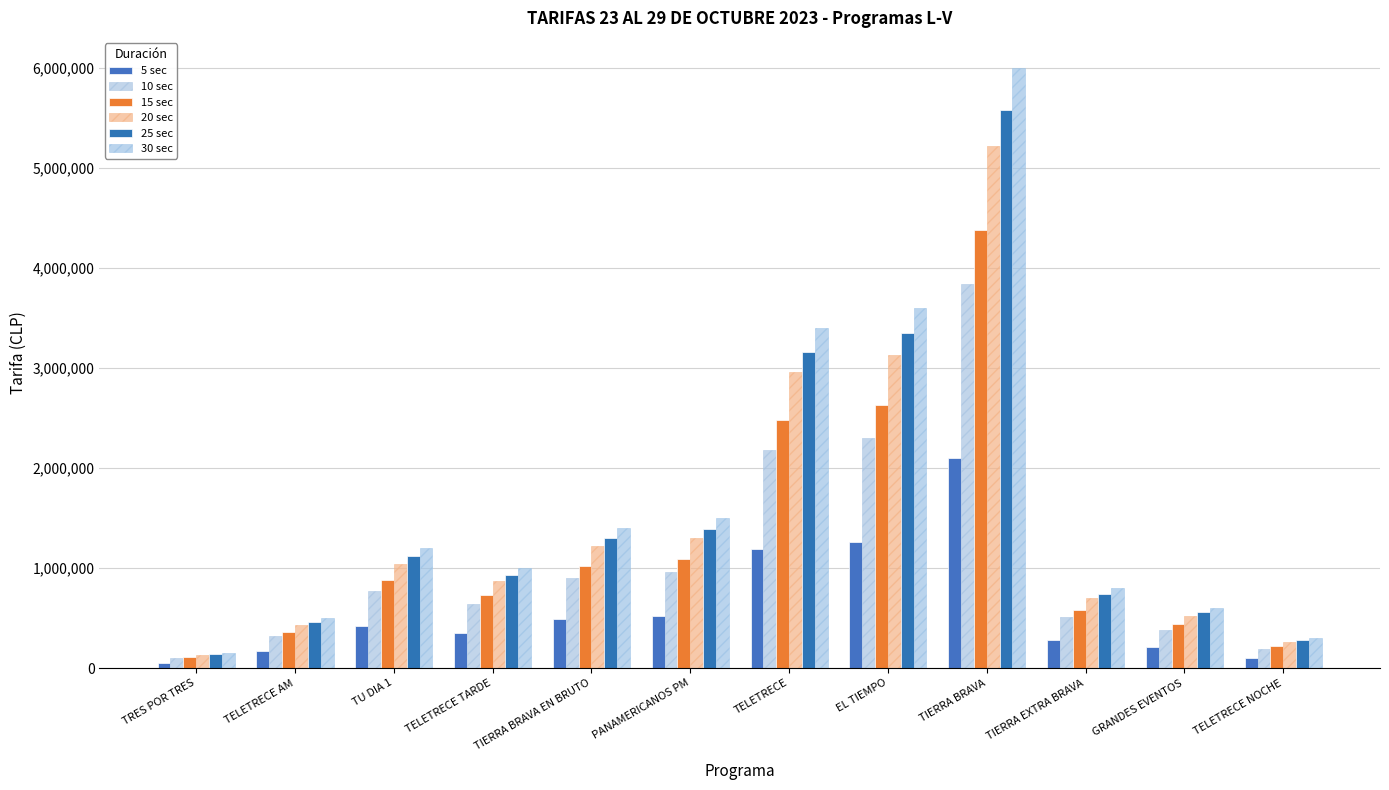

At TELETRECE AM, list the series in order from smallest to largest.

5 sec, 10 sec, 15 sec, 20 sec, 25 sec, 30 sec